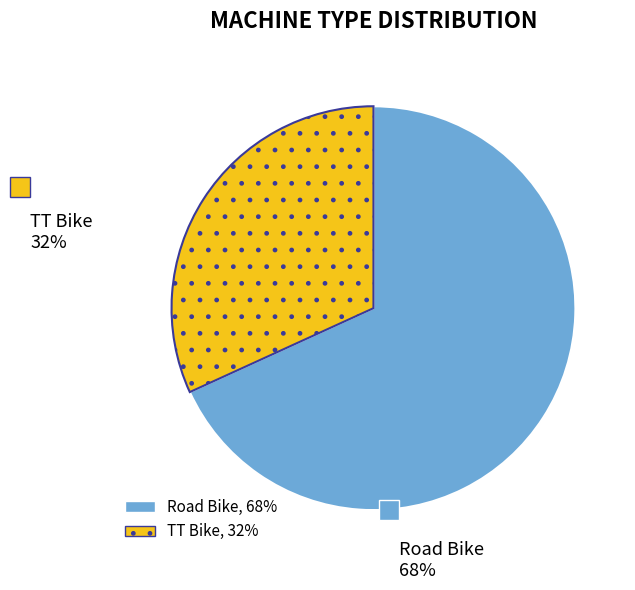

How many slices are in this pie chart?

2